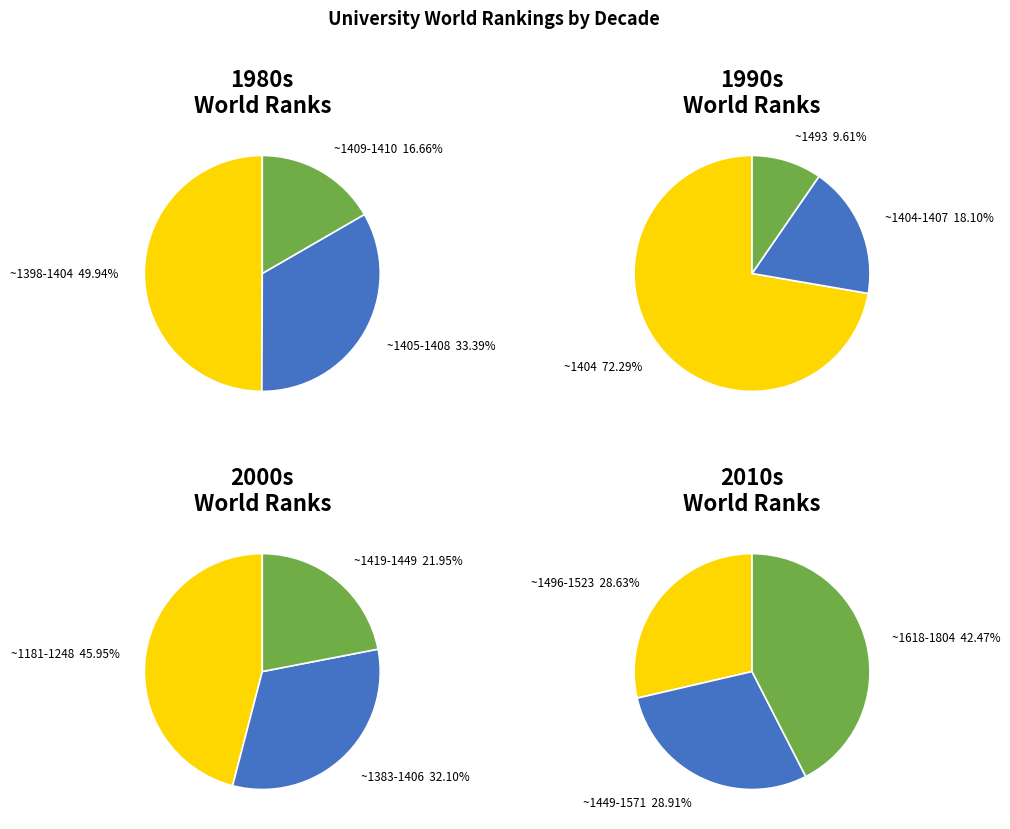

True or false: 9 accounts for 22% of the total.

False